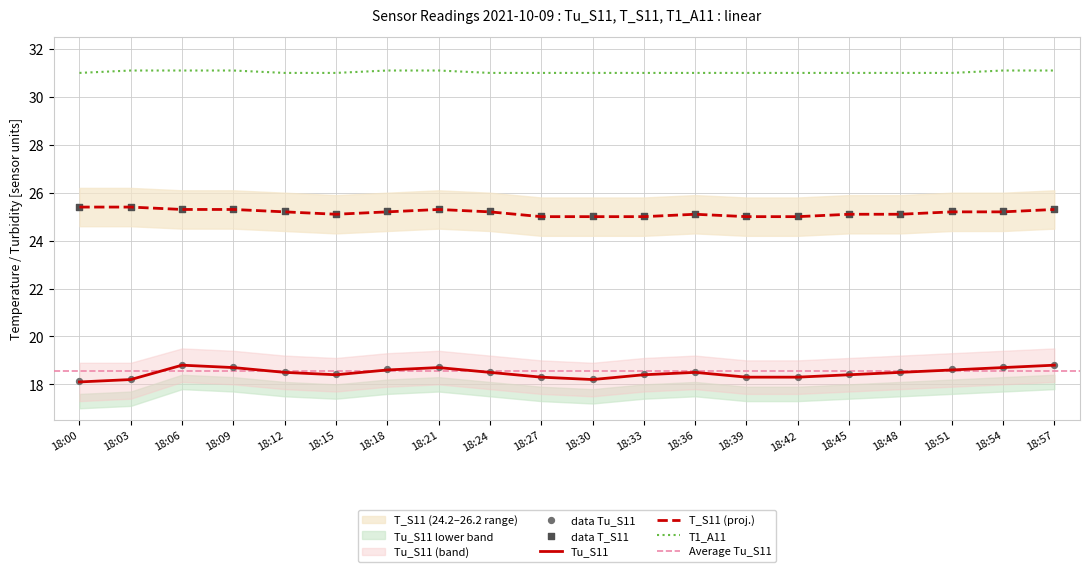

Which series reaches the minimum Y coordinate?

Tu_S11